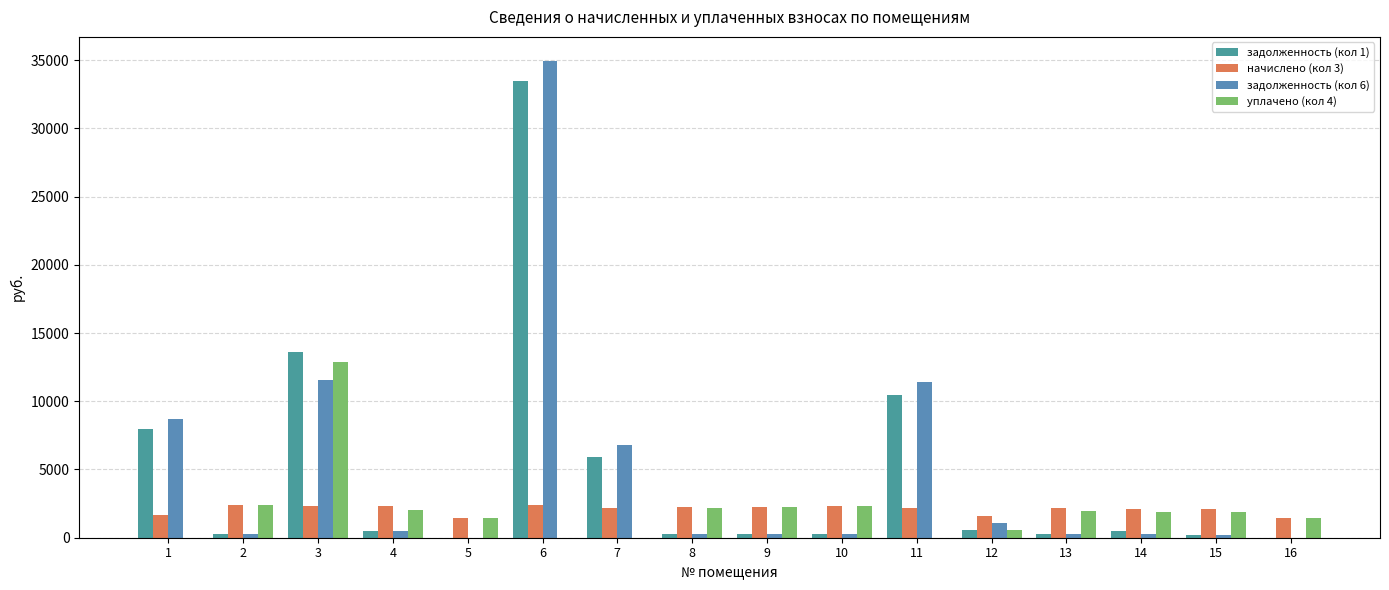

How many groups of bars are there?

16